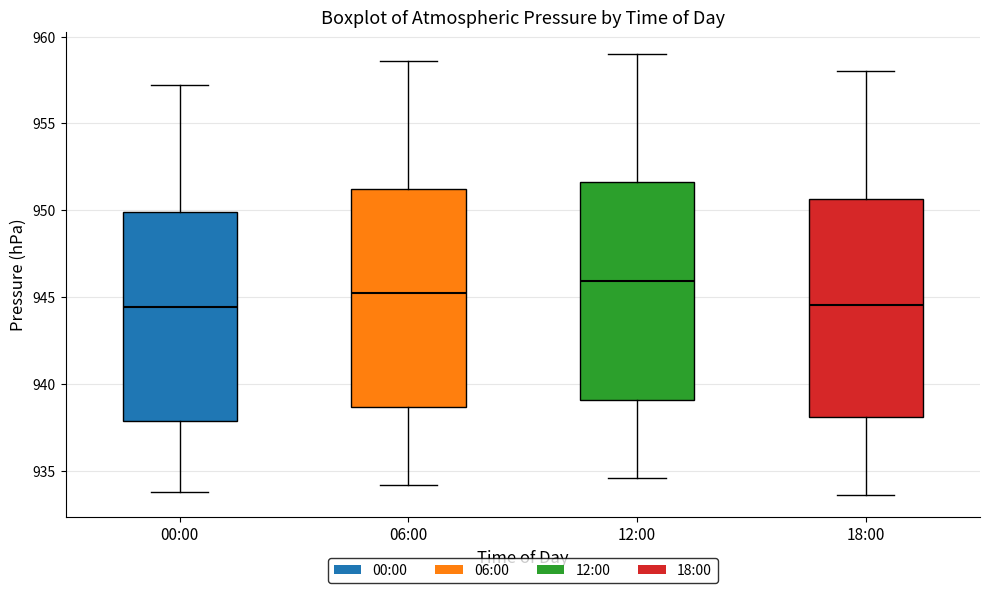

Reading left to right, transcribe this box plot: for each box, give where its median line is, the range the box spans, and where its two whiskers end, as read against the y-axis. The values are not printed on the chart, so give them approximately, as read against the axis.

00:00: median 944.5, box 938.0 to 950.0, whiskers 934.0 to 957.0
06:00: median 945.5, box 938.5 to 951.0, whiskers 934.0 to 958.5
12:00: median 946.0, box 939.0 to 951.5, whiskers 934.5 to 959.0
18:00: median 944.5, box 938.0 to 950.5, whiskers 933.5 to 958.0